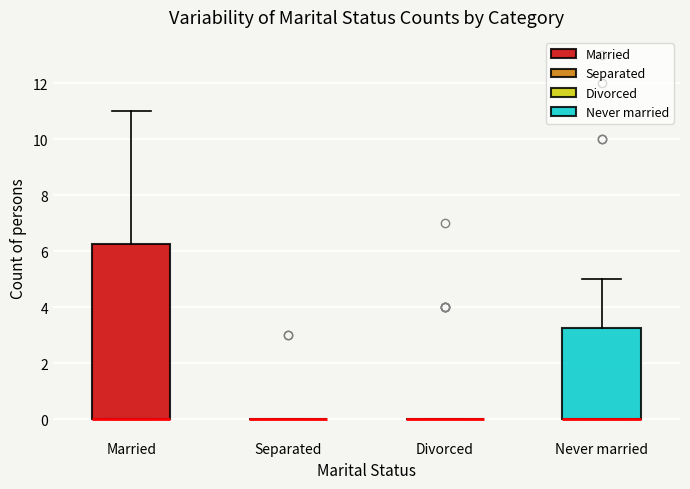

Reading left to right, transcribe this box plot: for each box, give where its median line is, the range the box spans, and where its two whiskers end, as read against the y-axis. The values are not printed on the chart, so give them approximately, as read against the axis.

Married: median 0.0 (drawn on the box's lower edge), box 0.0 to 6.2, whiskers 0.0 to 11.0
Separated: box collapsed to a line at 0.0, whiskers 0.0 to 0.0
Divorced: box collapsed to a line at 0.0, whiskers 0.0 to 0.0
Never married: median 0.0 (drawn on the box's lower edge), box 0.0 to 3.2, whiskers 0.0 to 5.0